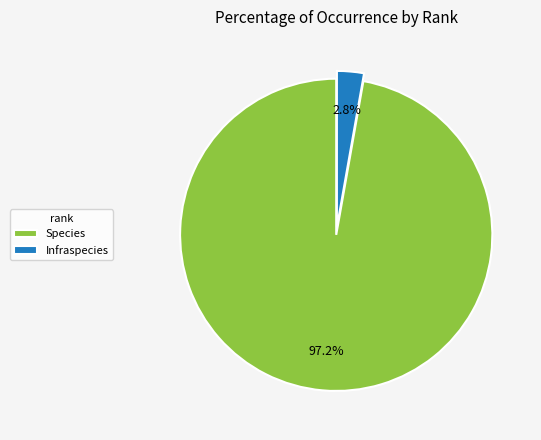

How many slices are in this pie chart?

2